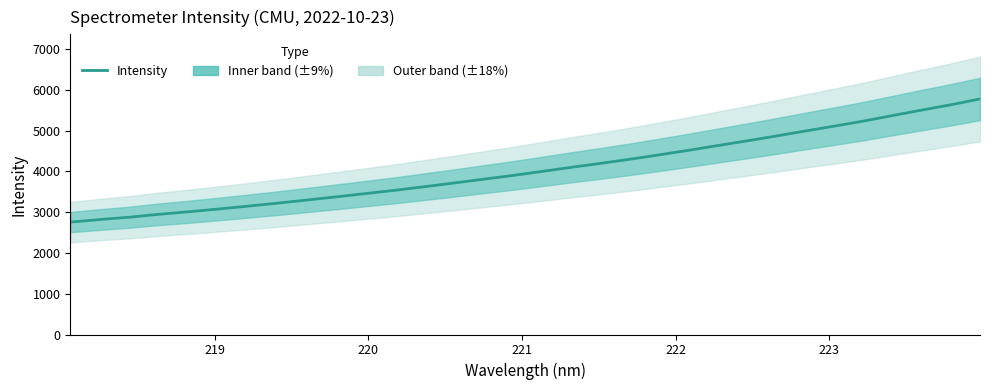

The value at 15 is 5238.7. True or false?

False